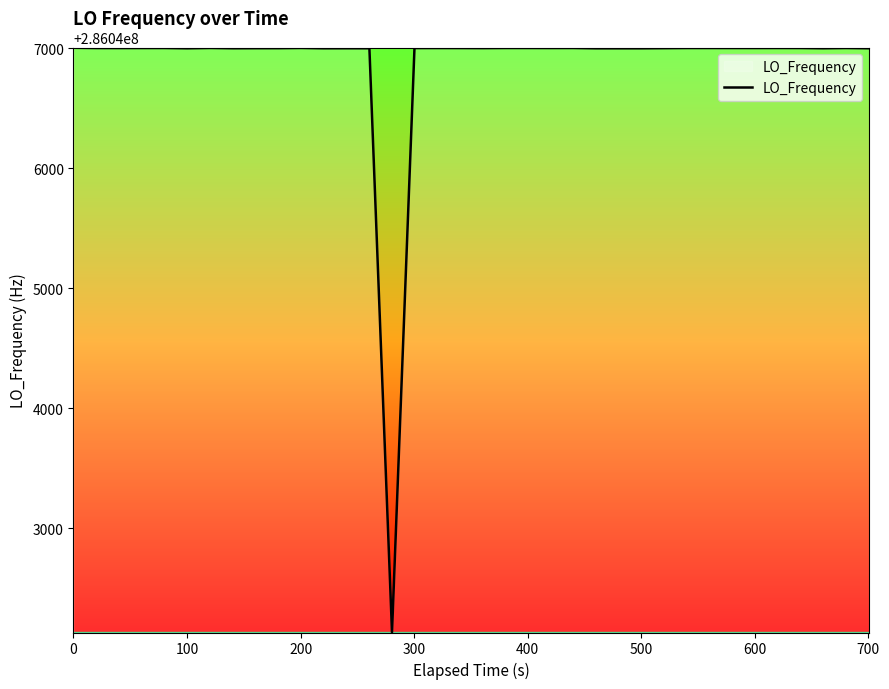

What is the maximum value shown in the chart?

286047002.8